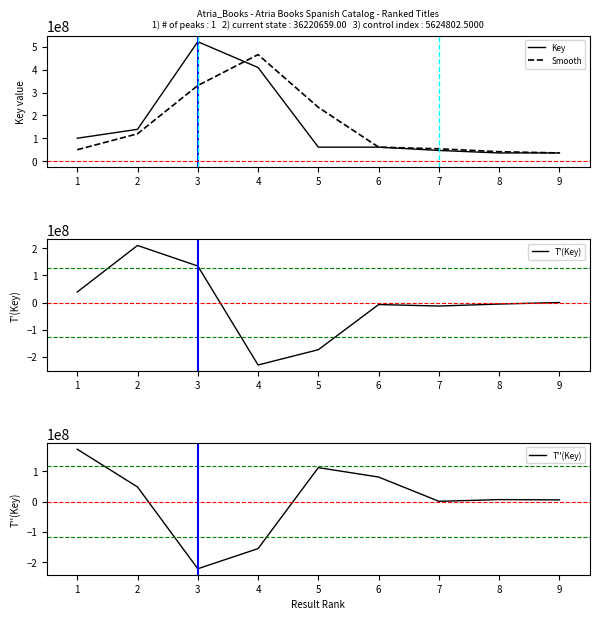

Which category has the lowest value in the T''(Key) series?

3